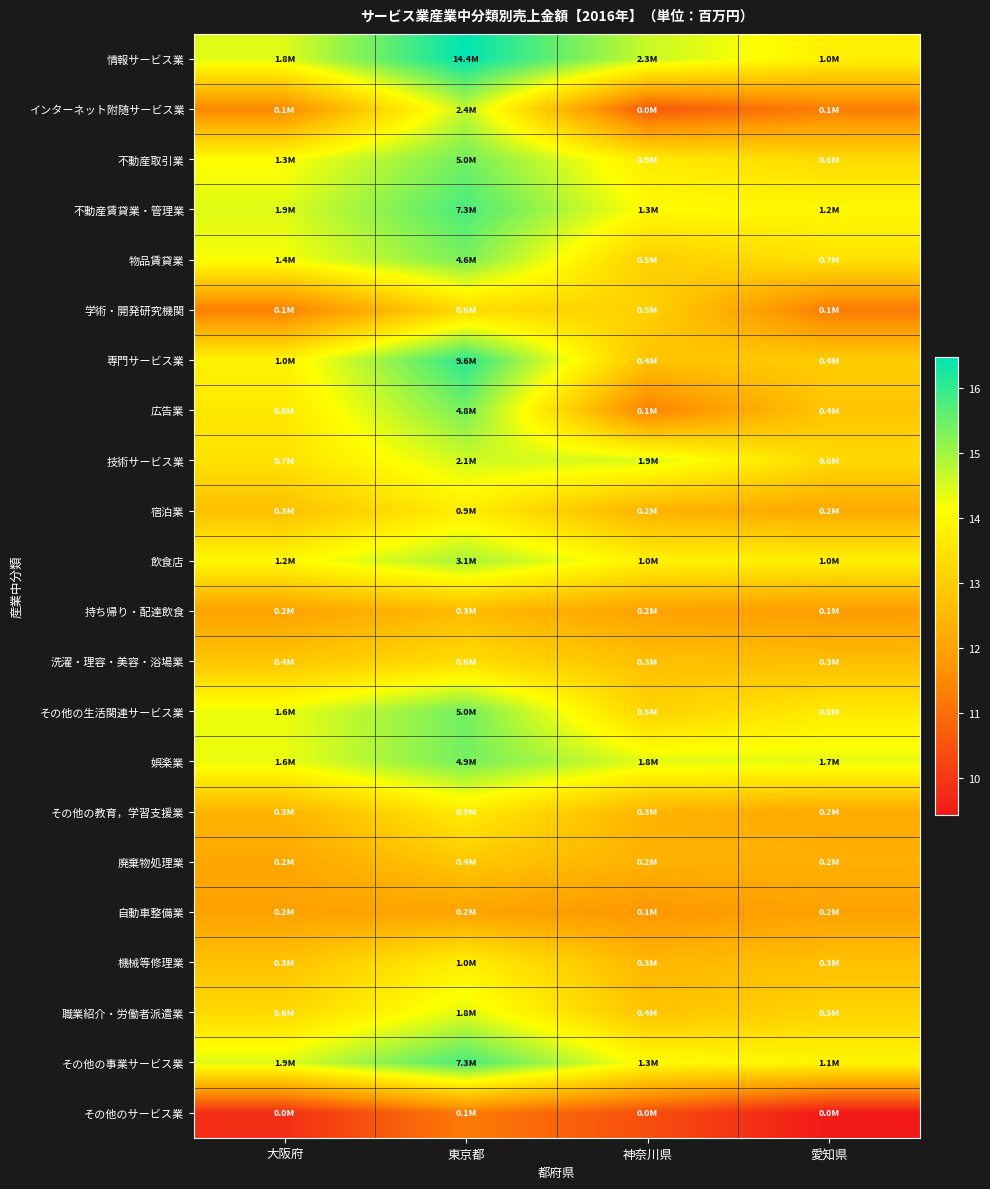

At how many categories does at least one series exceed 9?

4